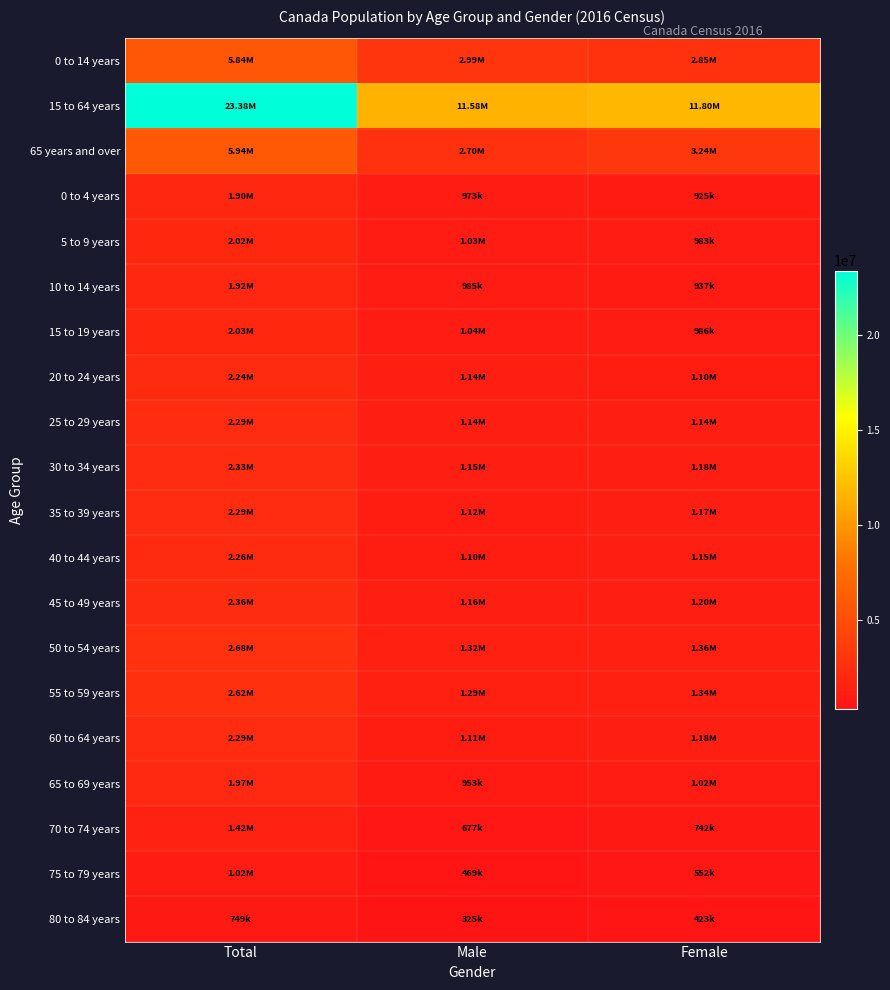

What is the total value across all series at Female?

35273070